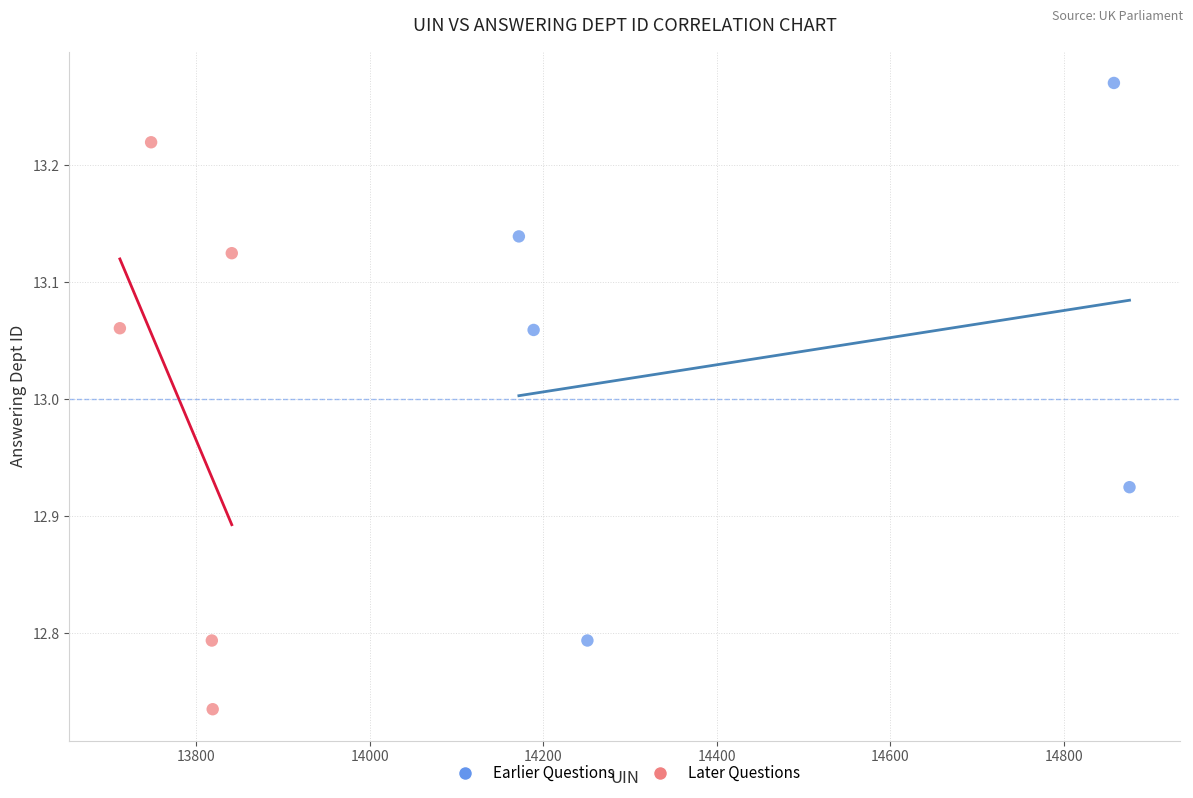

Which series reaches the maximum Y coordinate?

Earlier Questions